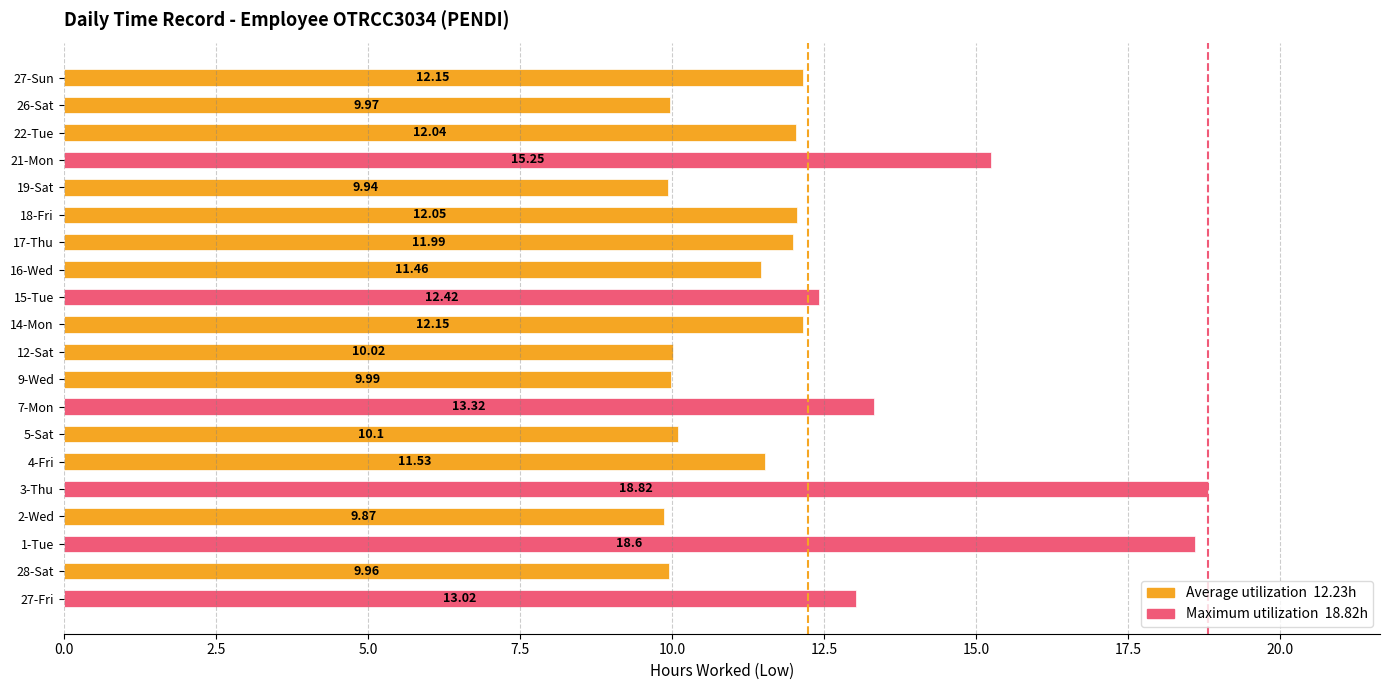

Approximately how many times larger is the value at 14-Mon compared to 2-Wed?

1.2